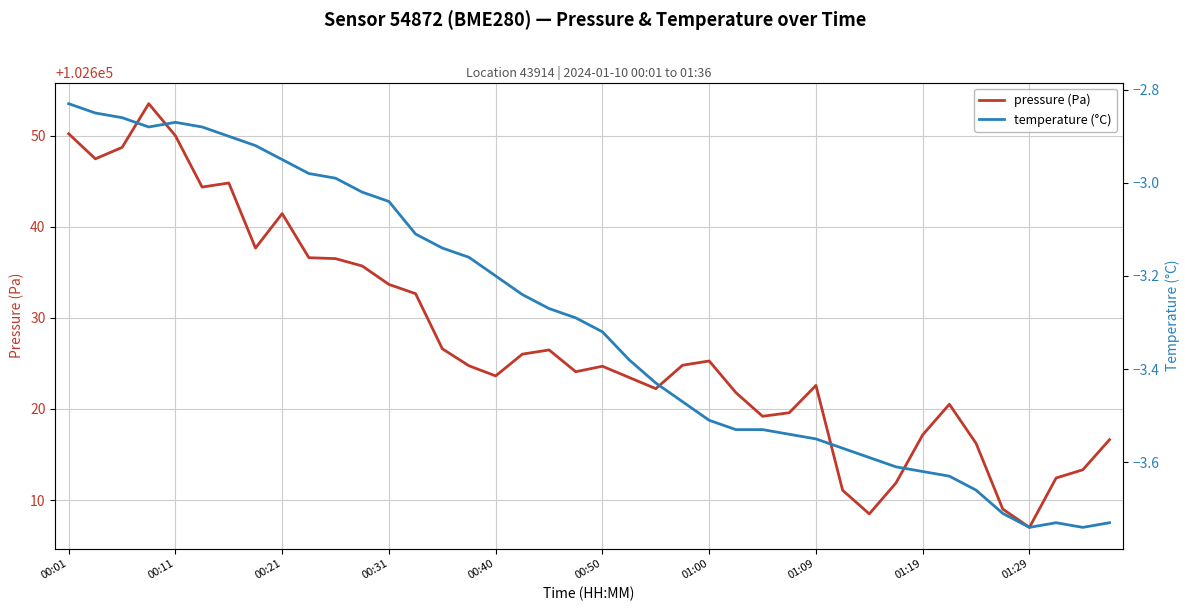

The value of pressure (Pa) at 00:40 is 102623.6. True or false?

True